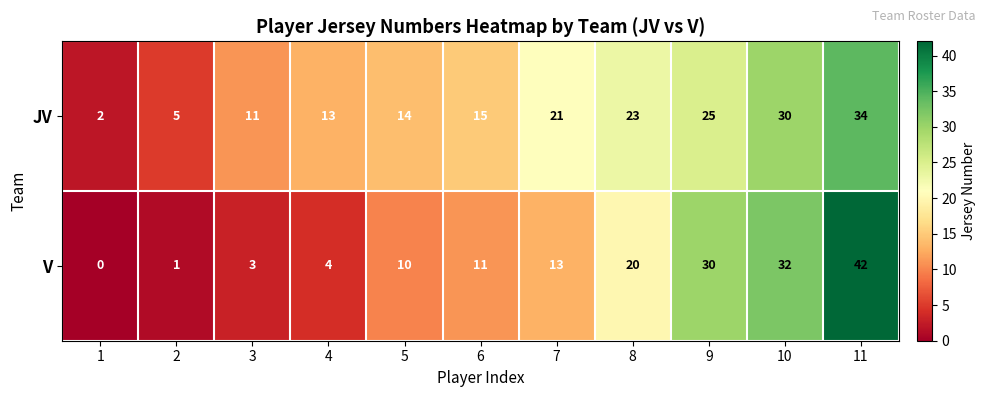

Between 2 and 4, which series saw the biggest shift?

JV